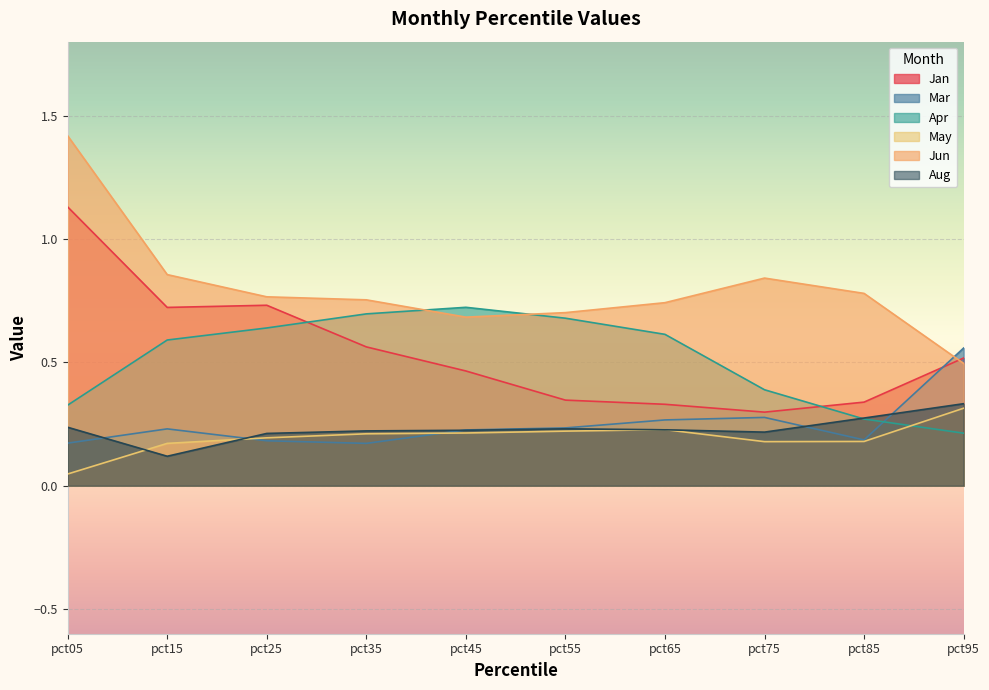

Which label corresponds to the smallest value in the chart?

pct05